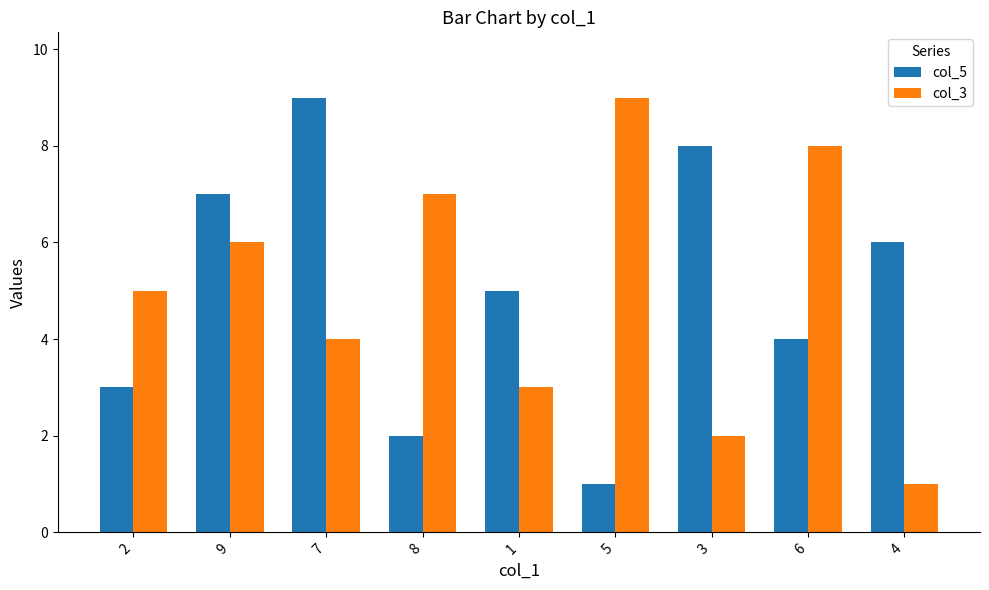

At which label does col_3 reach its minimum?

4